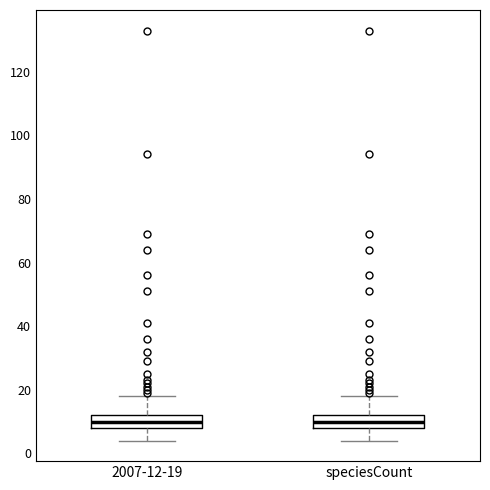

Where does the upper whisker of the box for speciesCount end on the y-axis? The values are not printed on the chart, so give them approximately, as read against the axis.

18